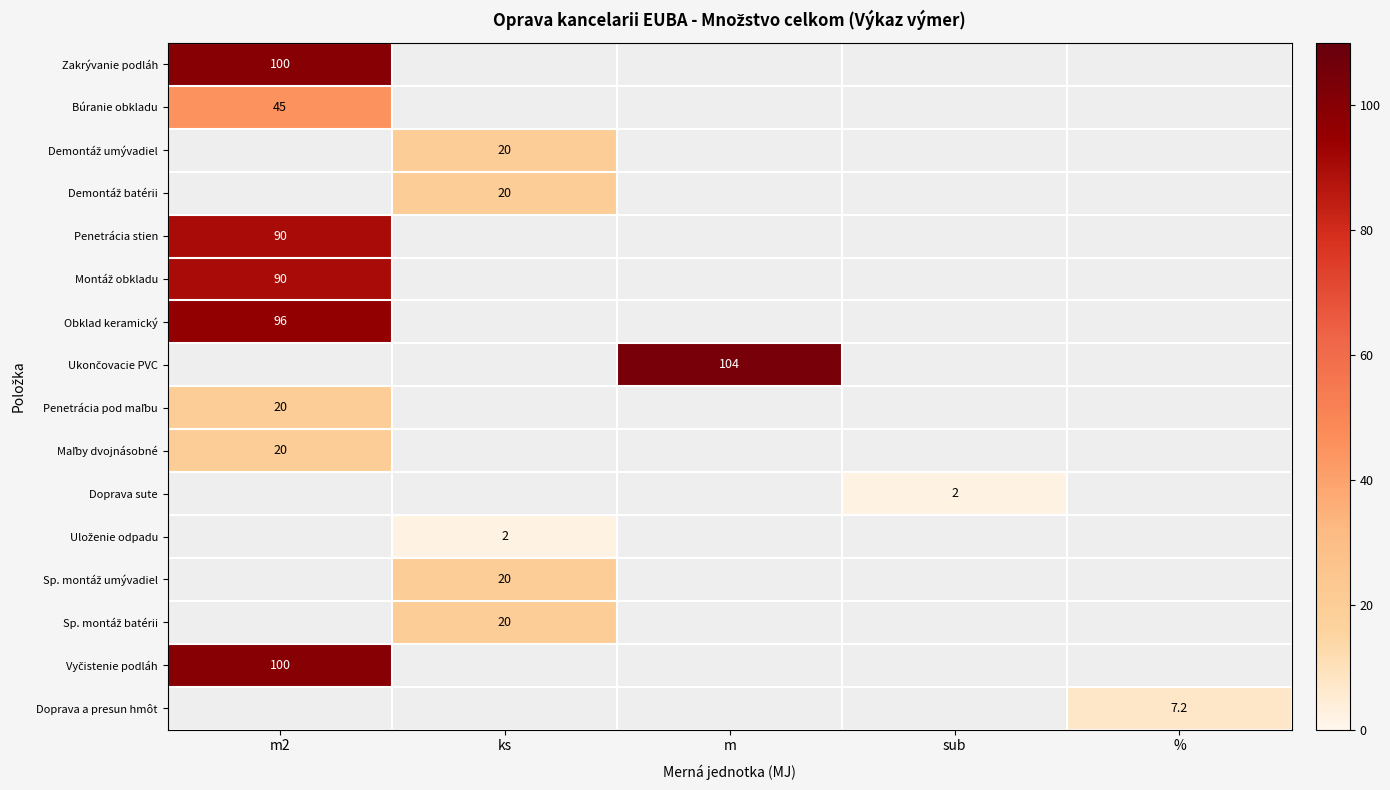

True or false: Búranie obkladu has a value of 9.1 at m2.

False